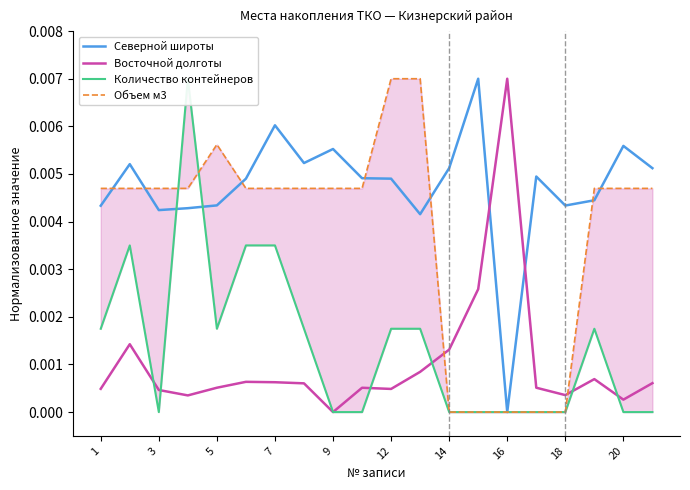

True or false: Северной широты has more than 2 points higher than both neighbors.

True